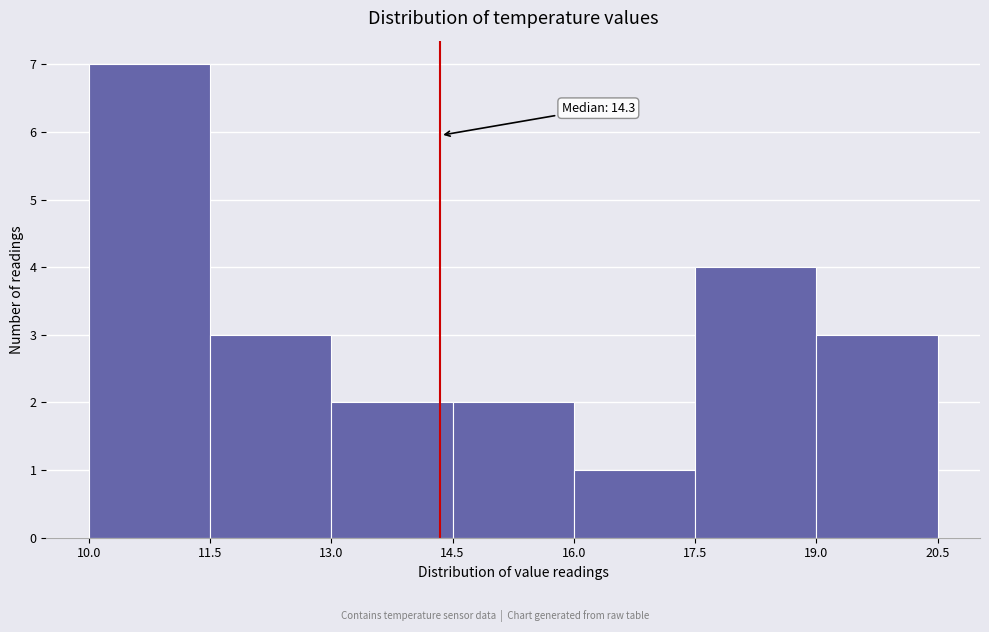

Which range on the x-axis has the tallest bar?

10.0 to 11.5